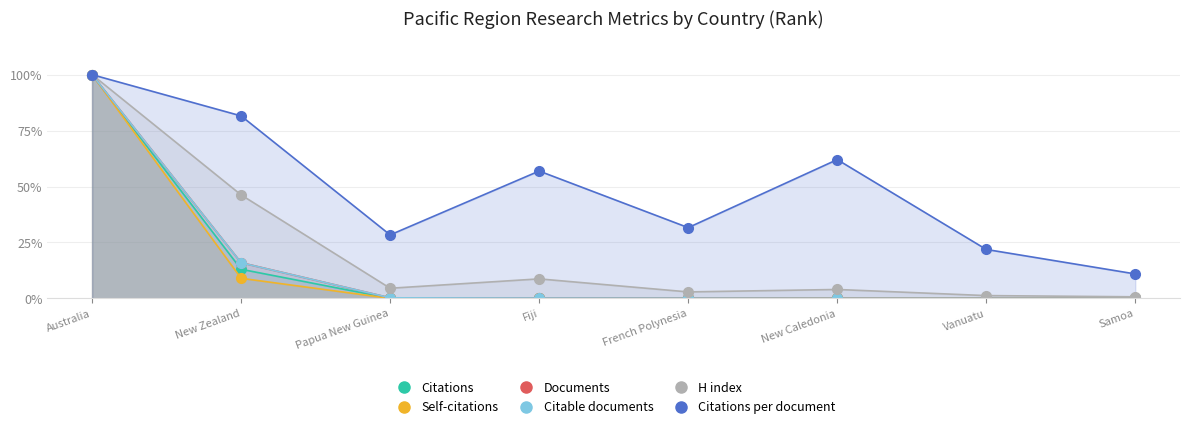

What is the average value of the Citations per document series?

49.2